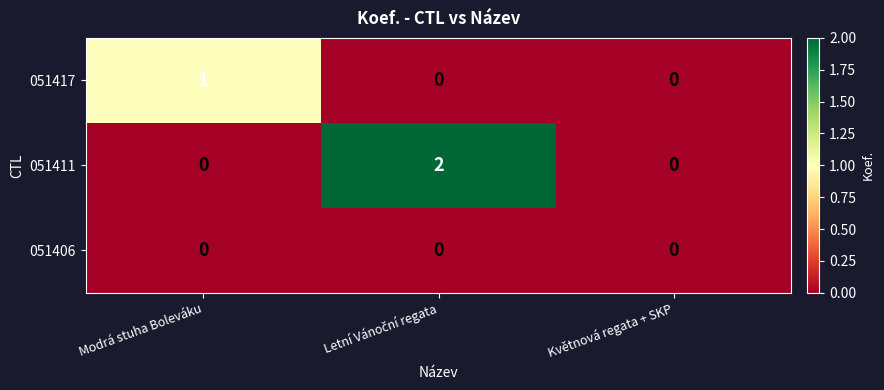

Rank the series by their average value, from highest to lowest.

051411, 051417, 051406